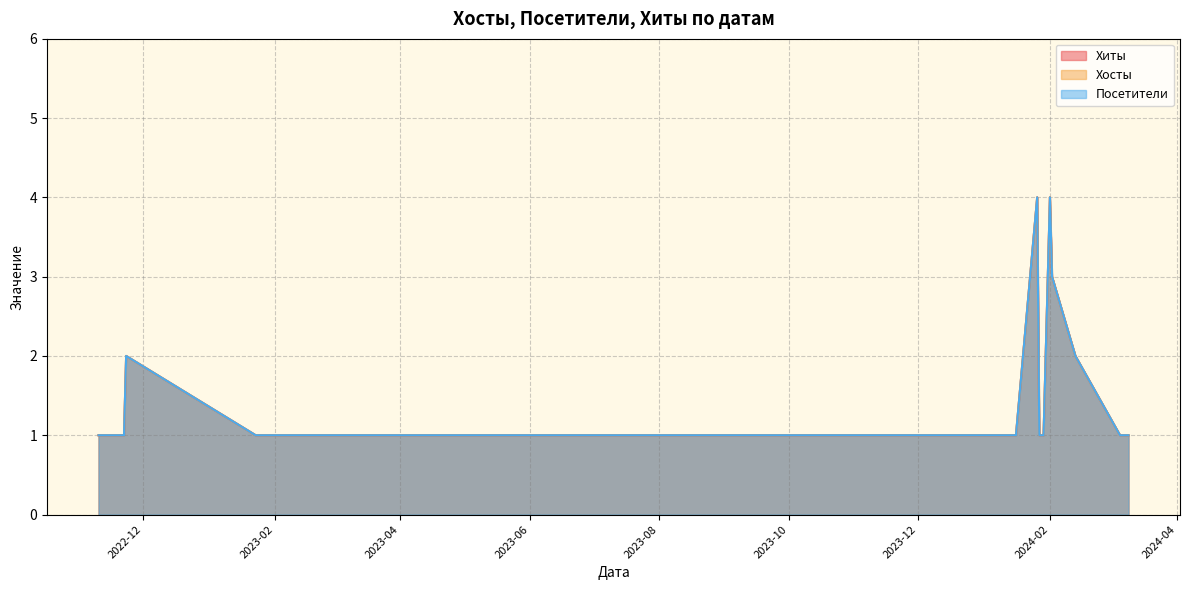

What is the lowest value of the Хосты series?

1